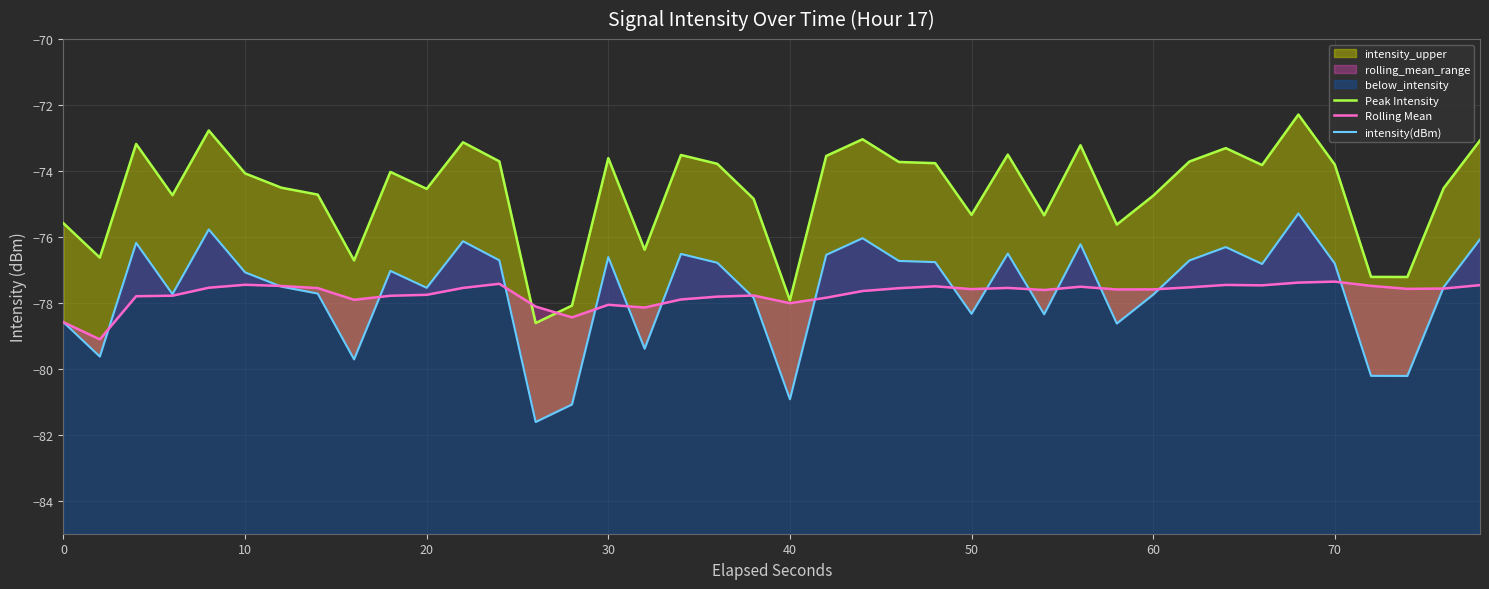

What is the sum of all intensity(dBm) values?

-3105.9